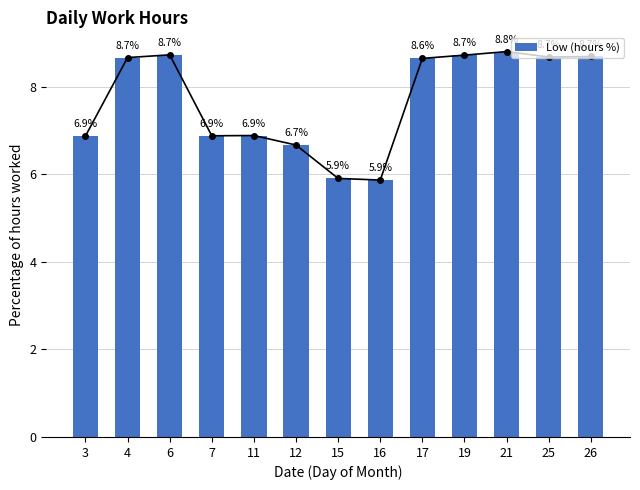

What is the difference between the values at 21 and 16?

2.9